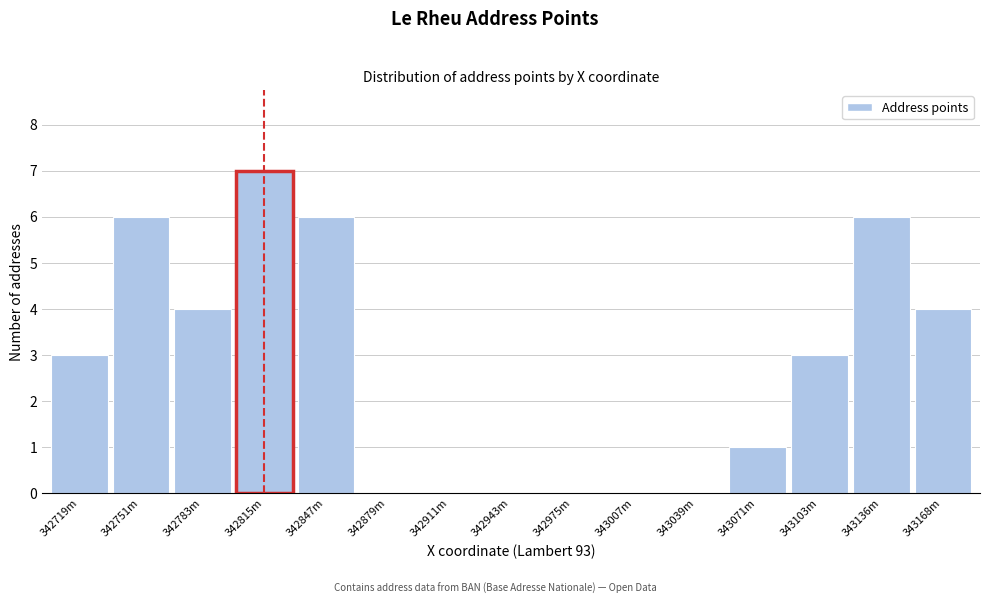

Reading right to left, what are all the values shown in this chart?

343168m=4	343136m=6	343103m=3	343071m=1	343039m=0	343007m=0	342975m=0	342943m=0	342911m=0	342879m=0	342847m=6	342815m=7	342783m=4	342751m=6	342719m=3